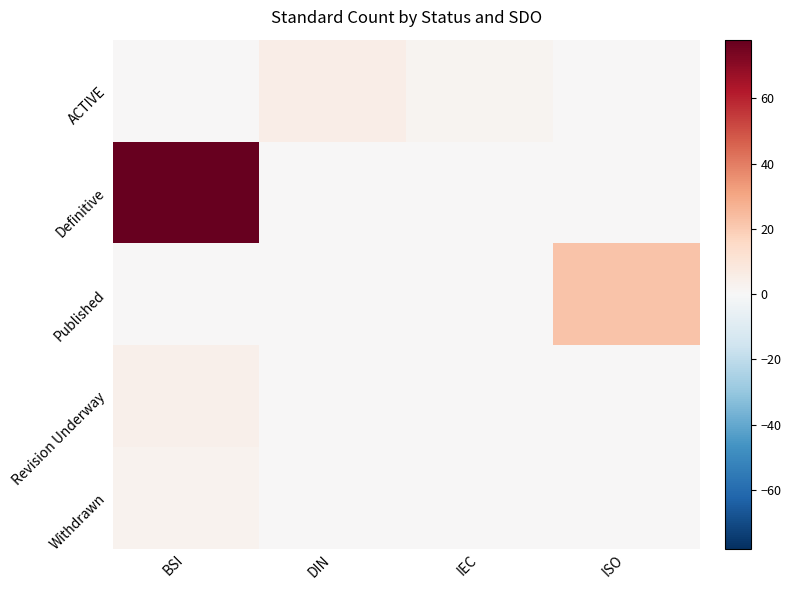

At which category is the sum across all series the highest?

BSI